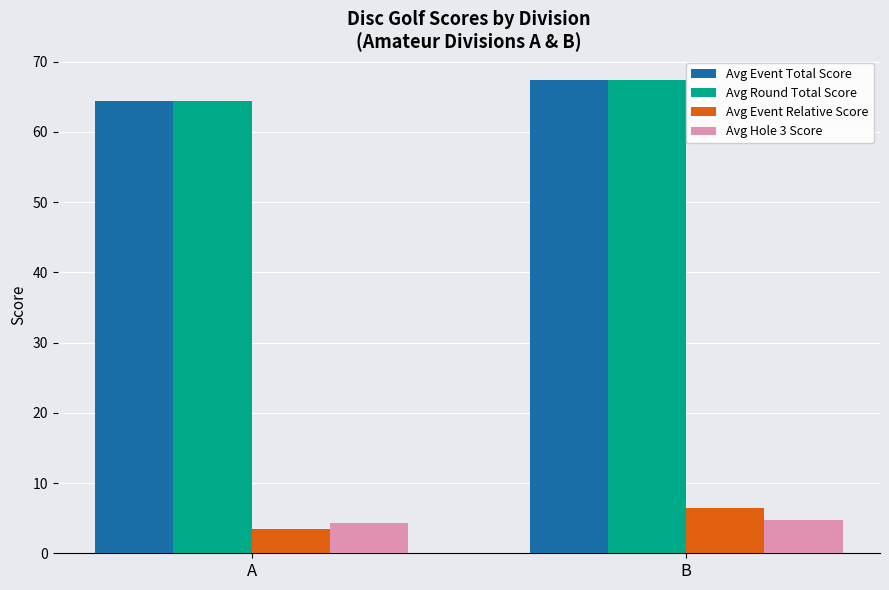

What is the maximum value for Avg Event Total Score?

67.4